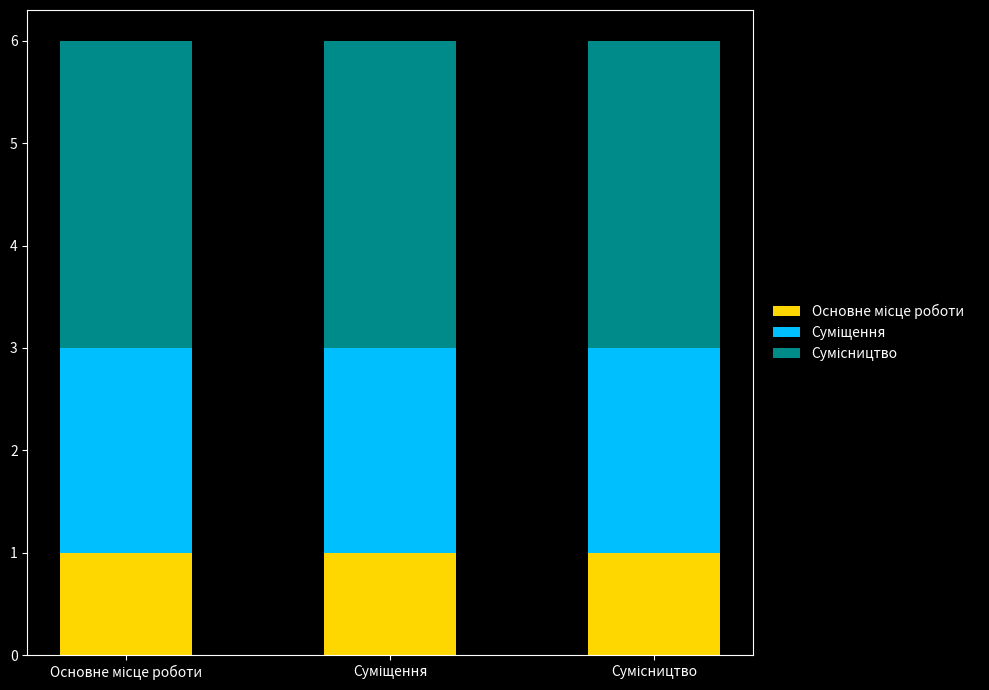

How many distinct data groups are displayed?

3